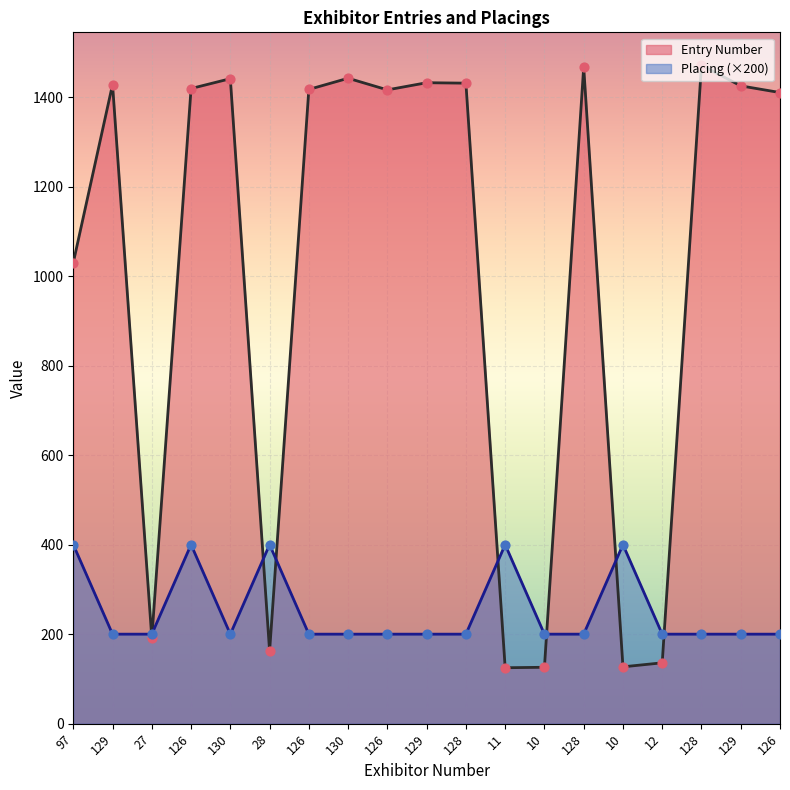

Which series reaches the maximum Y coordinate?

Entry Number